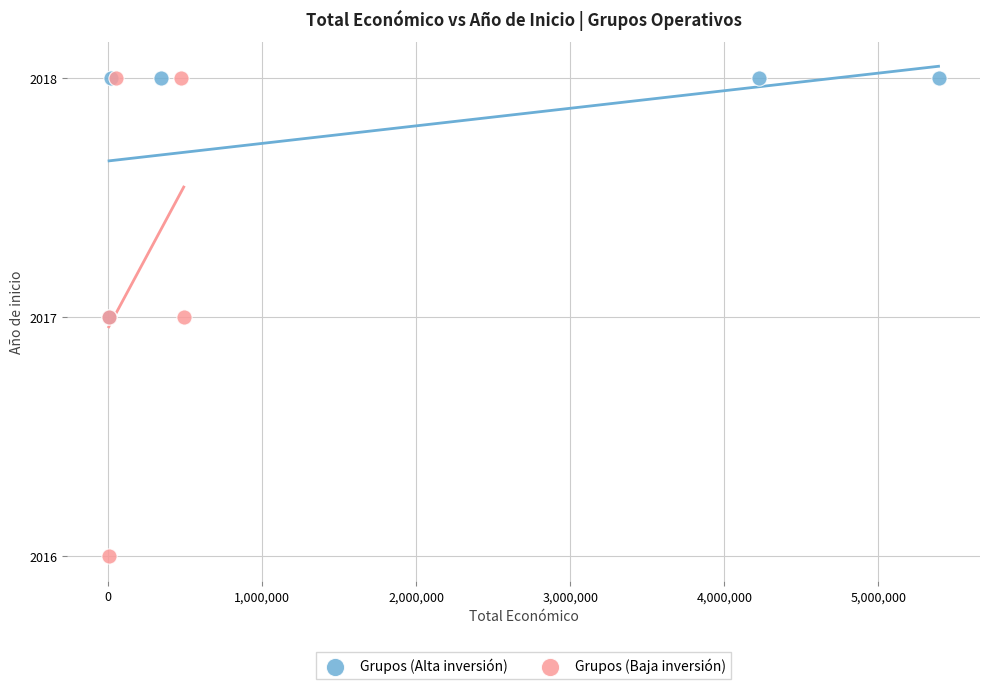

Which series reaches the minimum Y coordinate?

Grupos (Baja inversión)